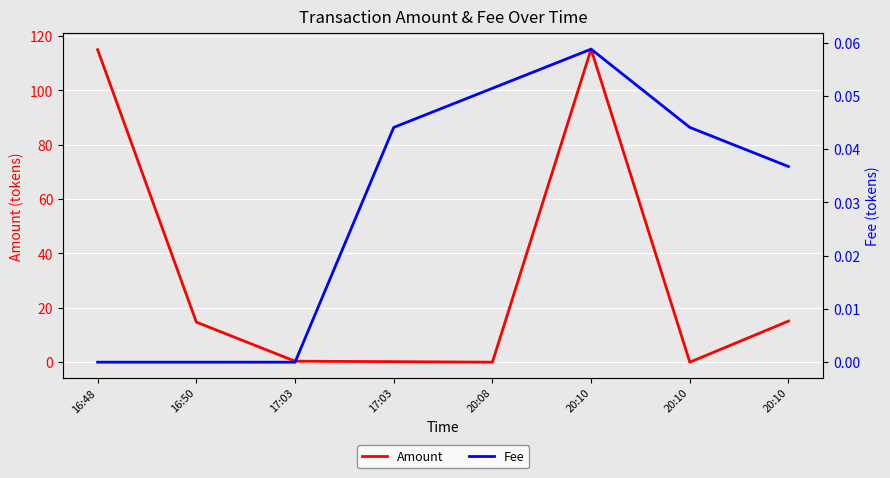

Where do Fee and Amount first cross each other?

17:03 and 20:08